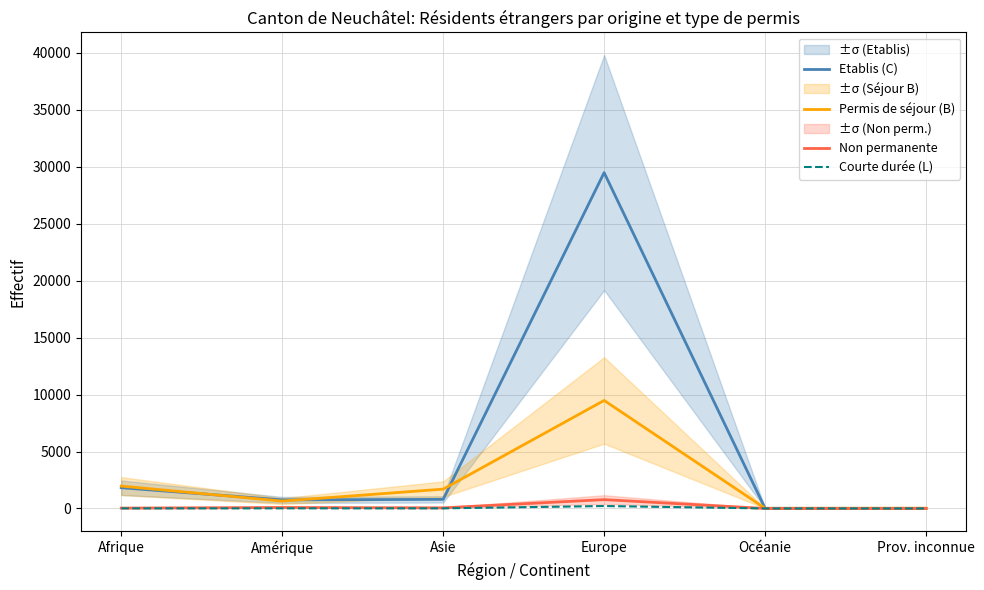

The Permis de séjour (B) series shows 139 at Amérique. True or false?

False